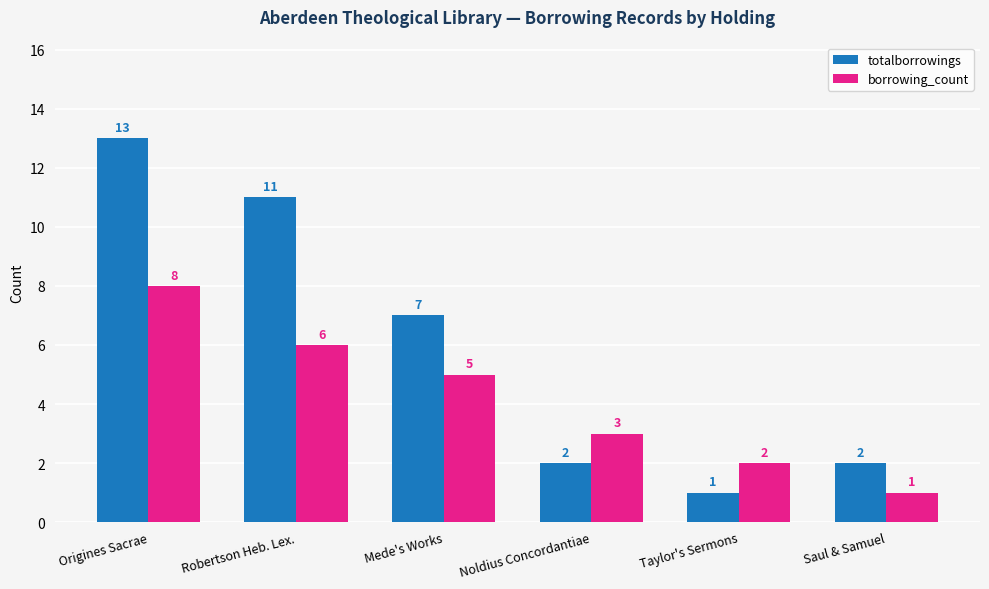

Between Mede's Works and Saul & Samuel, which series saw the biggest shift?

totalborrowings